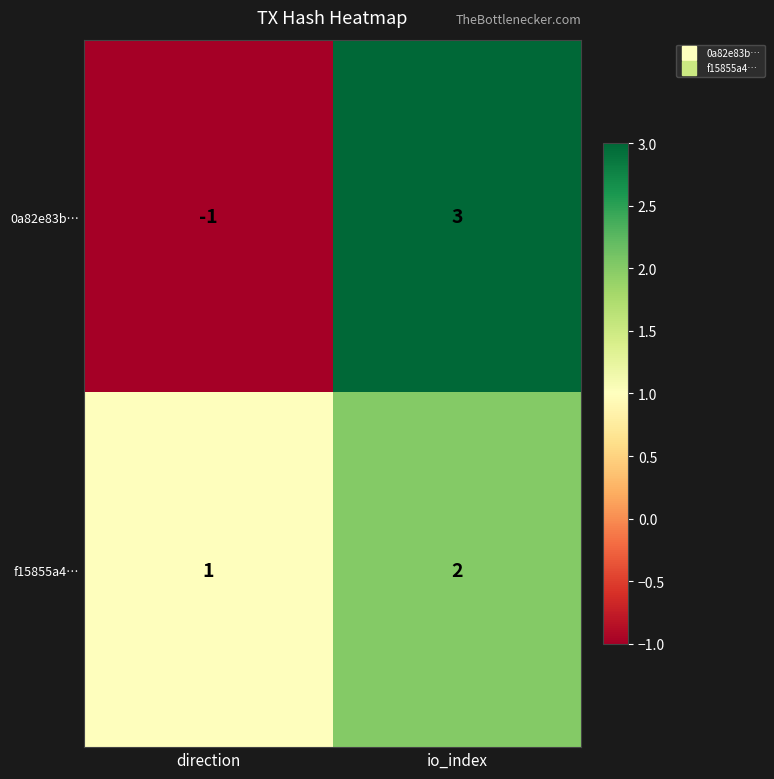

Reading left to right, transcribe all the data shown in this chart.

0a82e83b…: direction=-1	io_index=3
f15855a4…: direction=1	io_index=2